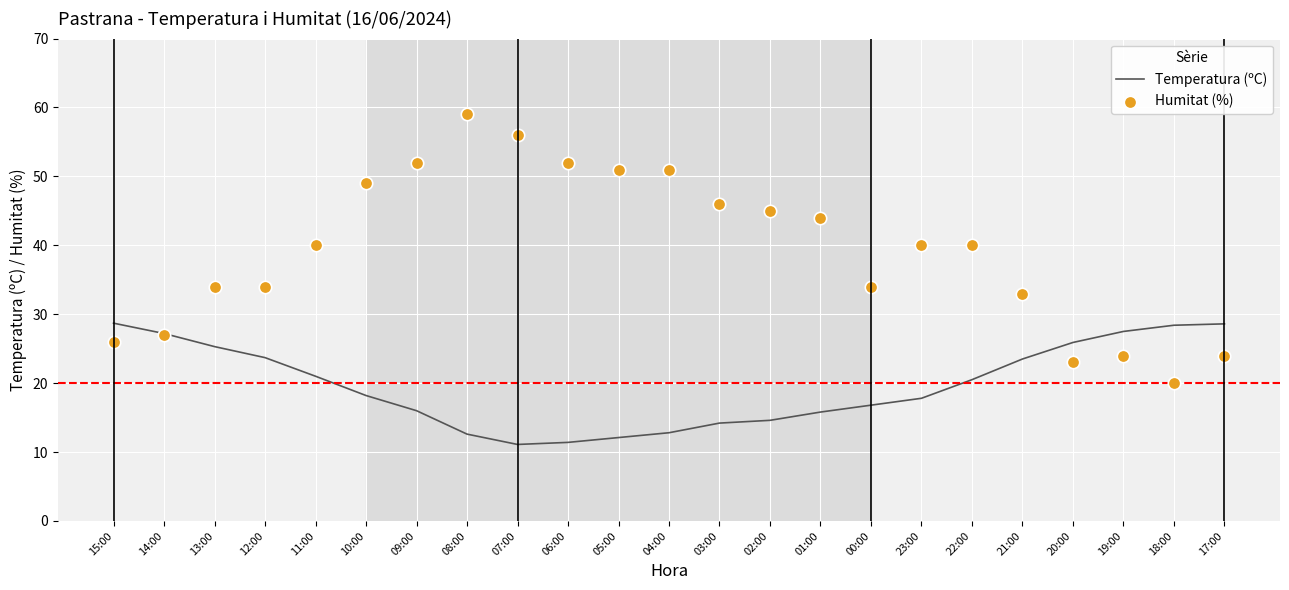

At how many categories does at least one series exceed 20?

23